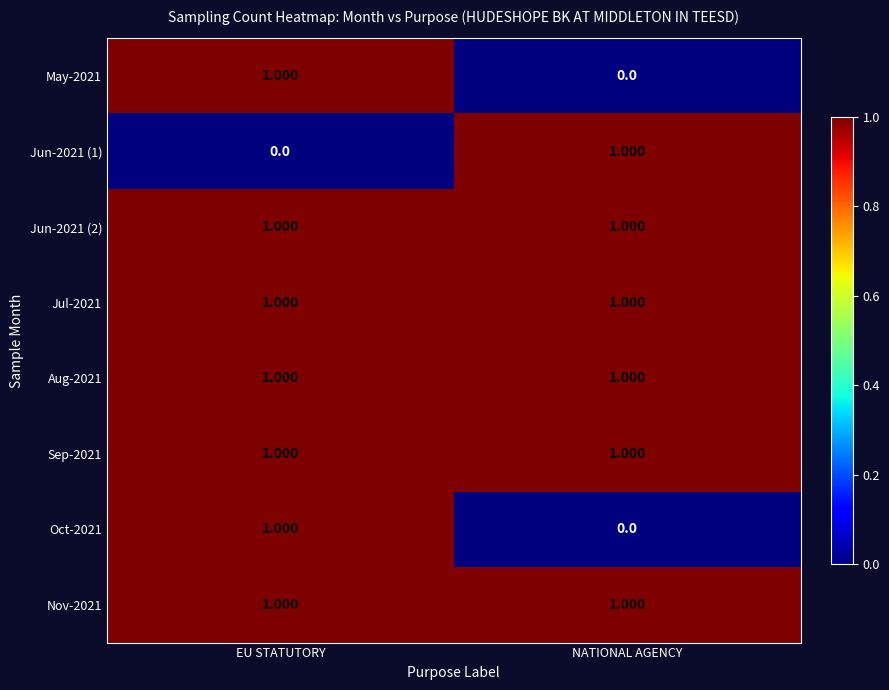

What is the difference between the highest and lowest values at EU STATUTORY?

1